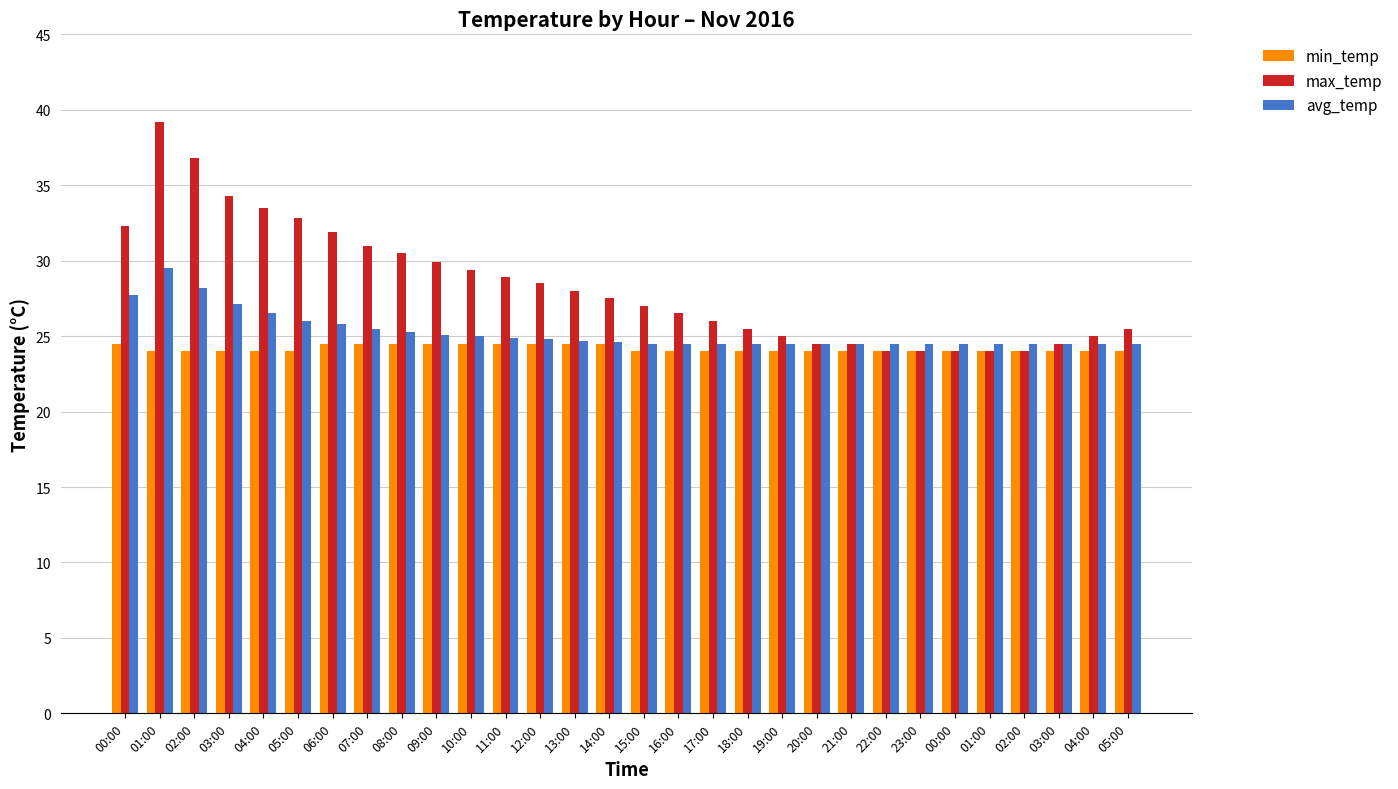

The value of max_temp at 13:00 is 17.9. True or false?

False